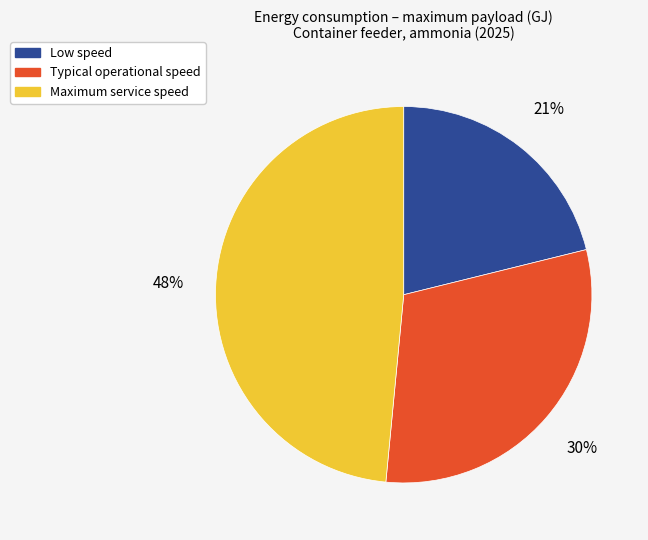

What percentage is the Typical operational speed slice, to the nearest percent?

30%